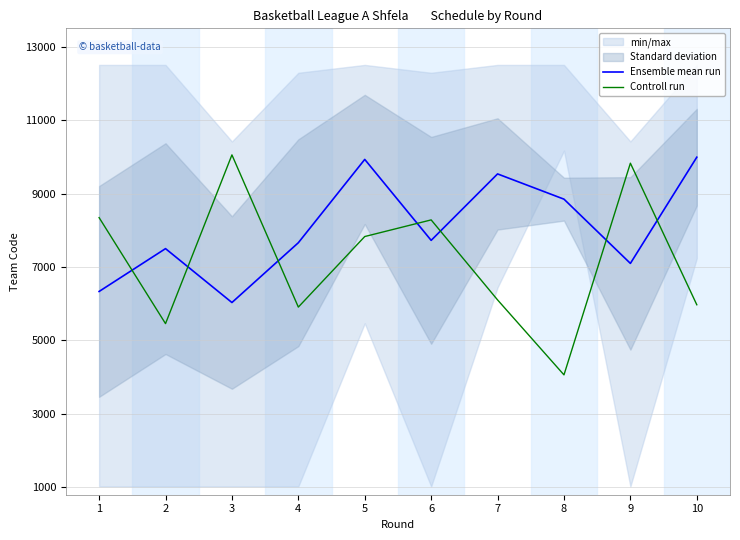

At which category is the sum across all series the highest?

5